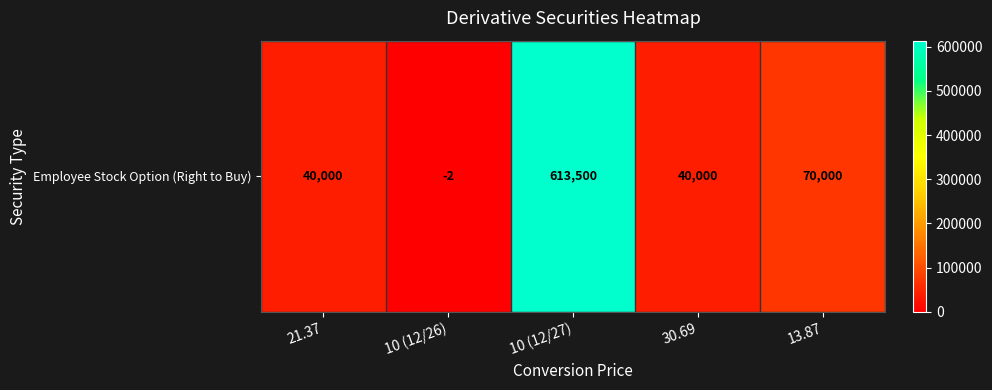

Reading left to right, transcribe all the data shown in this chart.

40000	-2	613500	40000	70000